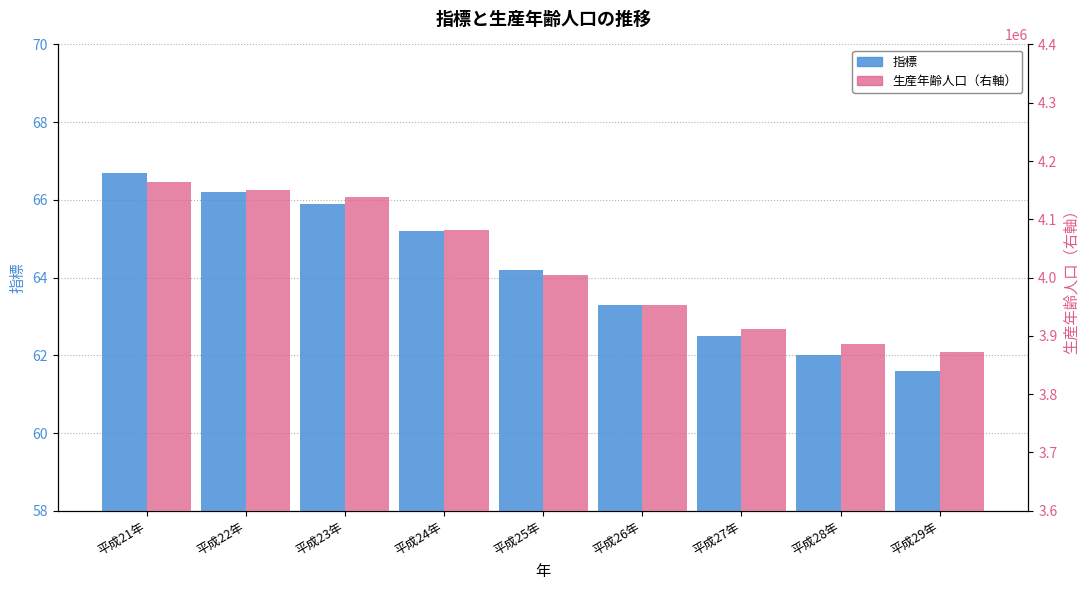

Is it true that 生産年齢人口（右軸） equals 4081296.0 at 平成24年?

True